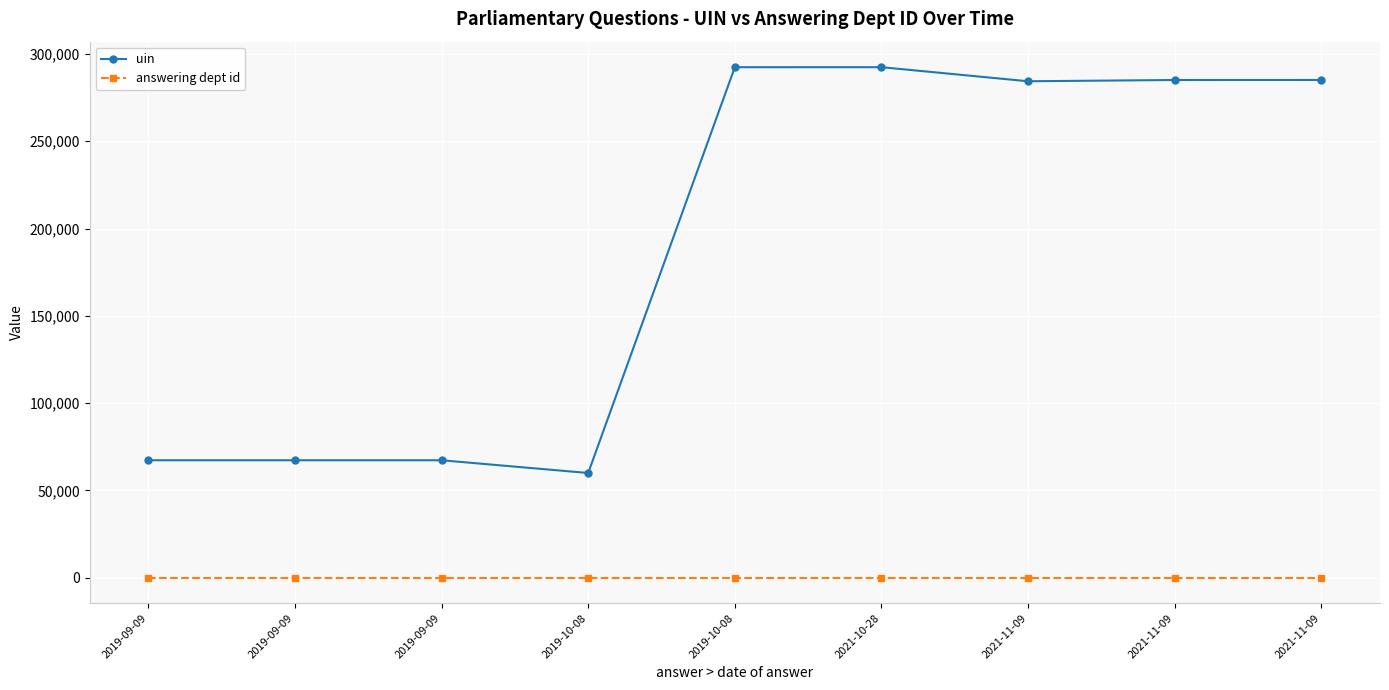

True or false: uin and answering dept id cross at least once.

False